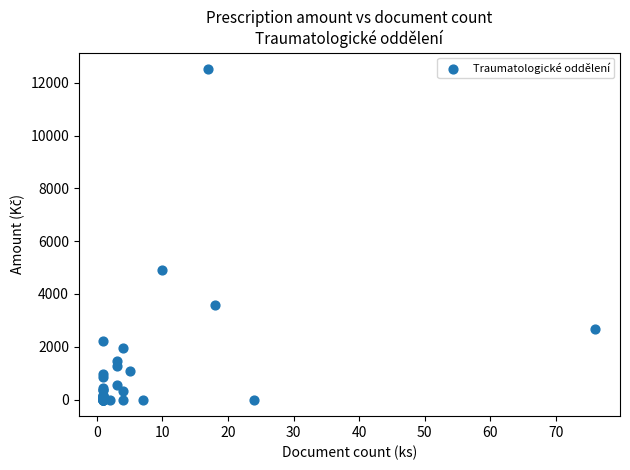

What Y value in the scatter plot is closest to 6258?

4908.9